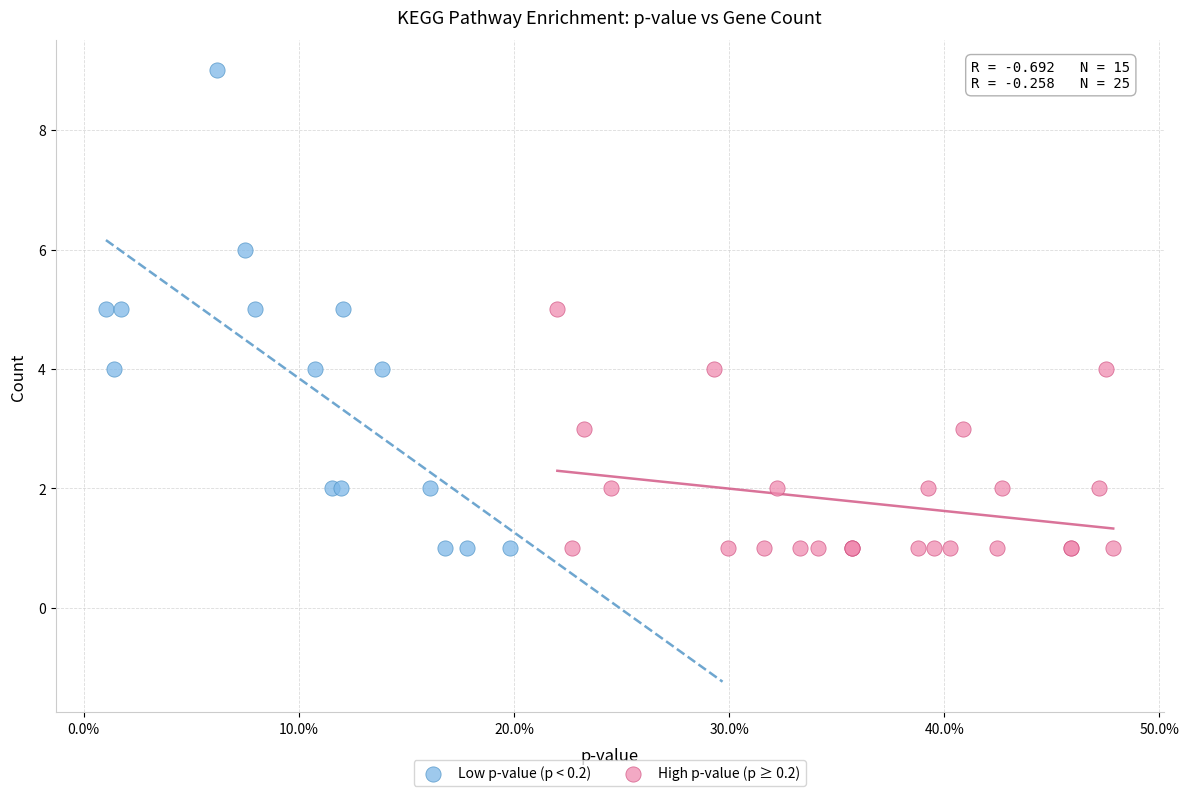

What are all the series names shown in the legend?

Low p-value (p < 0.2), High p-value (p ≥ 0.2)